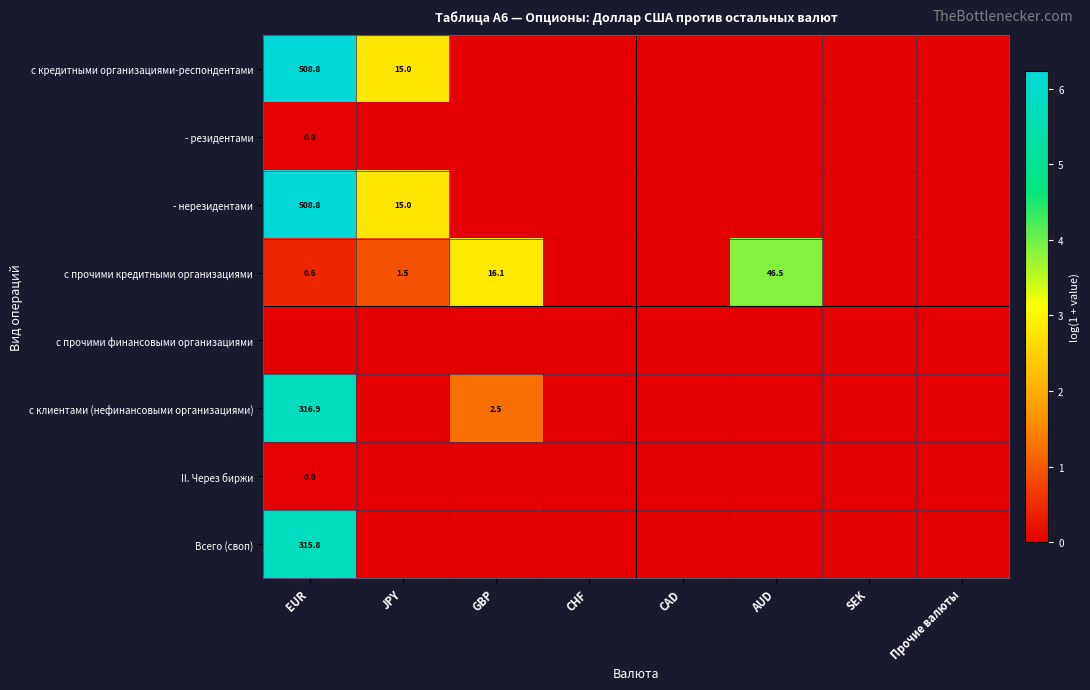

Is it true that с клиентами (нефинансовыми организациями) equals 3.4 at GBP?

False